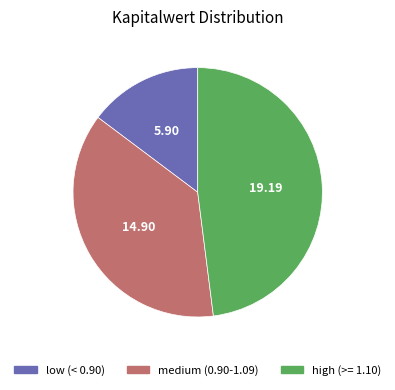

Is there a majority slice in this chart?

No